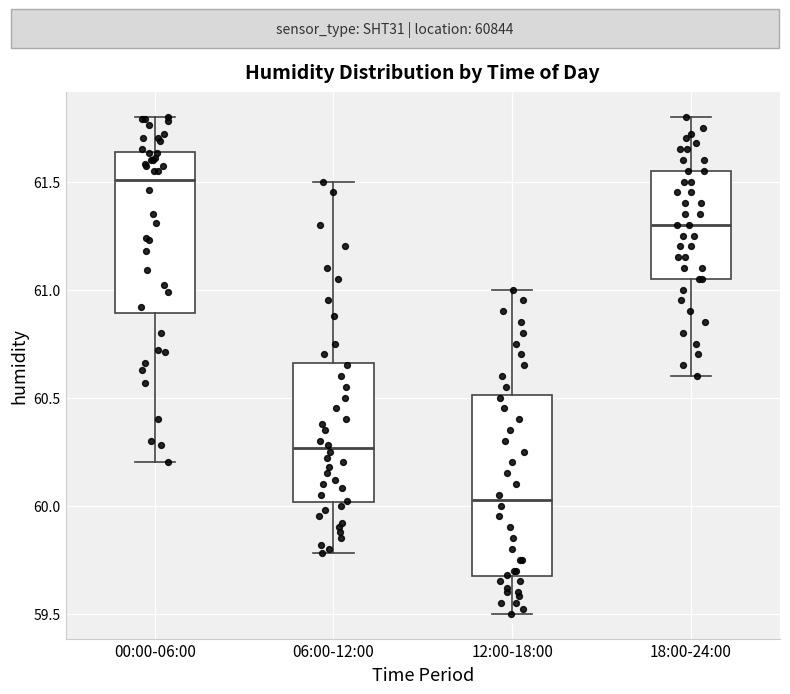

Which box has the highest median line?

00:00-06:00